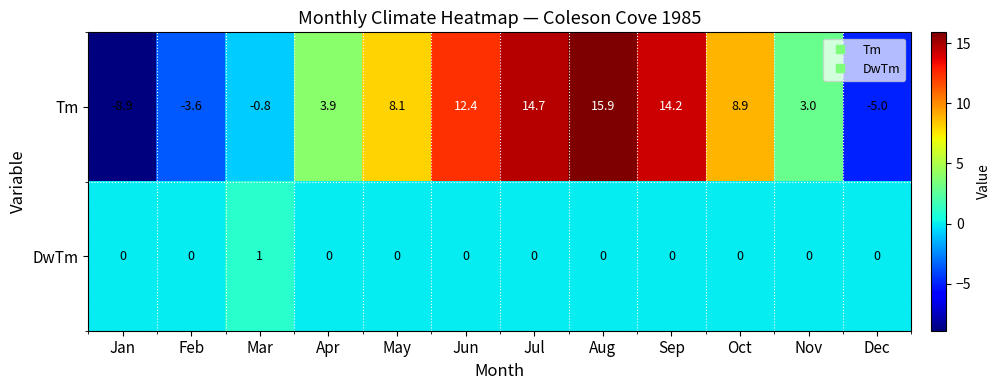

At which category does the chart reach its peak across all series?

Aug